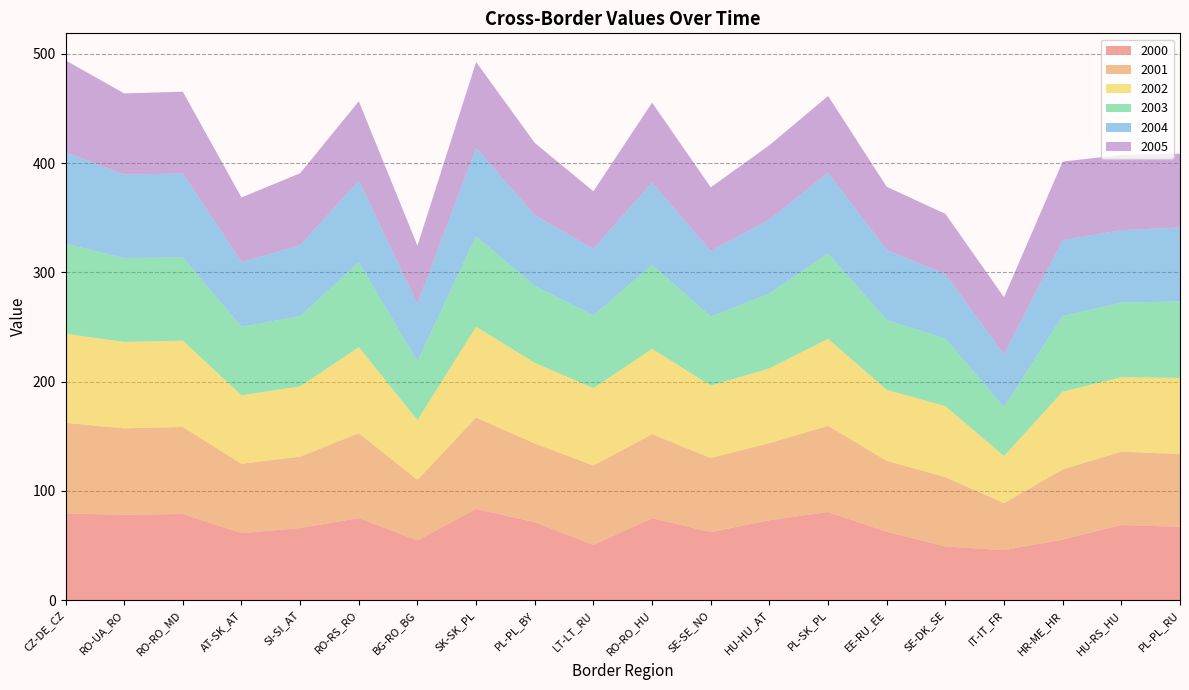

Reading left to right, list all the values displayed in this chart.

2000: 79.3	78.2	78.9	61.4	66.1	75.2	54.7	83.5	71.4	50.5	75.1	62.3	73.2	80.7	62.6	49.2	45.8	55.5	68.8	67.1
2001: 83.0	79.1	79.6	63.4	65.3	77.7	55.4	83.6	72.0	72.8	76.8	67.9	70.5	78.9	65.0	63.4	43.0	64.2	67.2	66.5
2002: 81.5	79.1	79.0	62.7	64.3	78.7	54.8	83.1	73.8	70.8	78.1	66.2	68.4	79.6	64.9	65.0	43.2	71.2	68.1	69.8
2003: 82.5	76.7	76.2	62.8	64.3	77.7	53.8	83.0	70.4	66.5	76.9	63.3	68.5	78.2	64.0	61.8	45.1	69.2	68.3	70.0
2004: 83.8	76.4	76.8	59.3	64.7	74.7	52.5	80.8	64.7	61.1	75.3	59.9	67.7	73.9	64.0	58.9	48.1	69.5	66.3	67.7
2005: 83.9	74.4	74.9	59.0	66.1	72.7	53.3	78.5	66.2	52.6	73.3	58.3	68.1	70.2	57.9	55.3	52.2	71.9	68.8	67.6